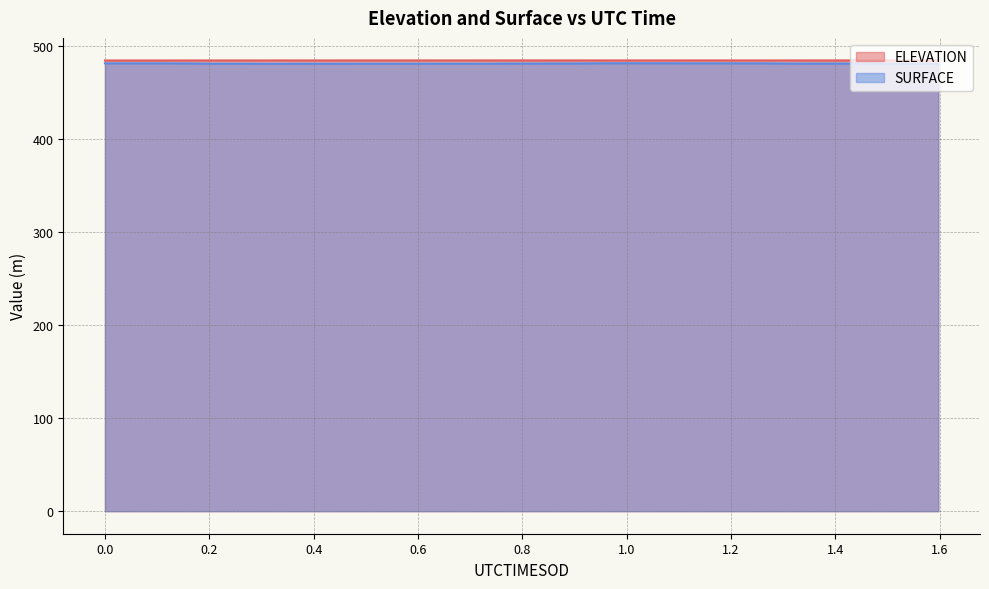

What is the average value of the ELEVATION series?

484.6